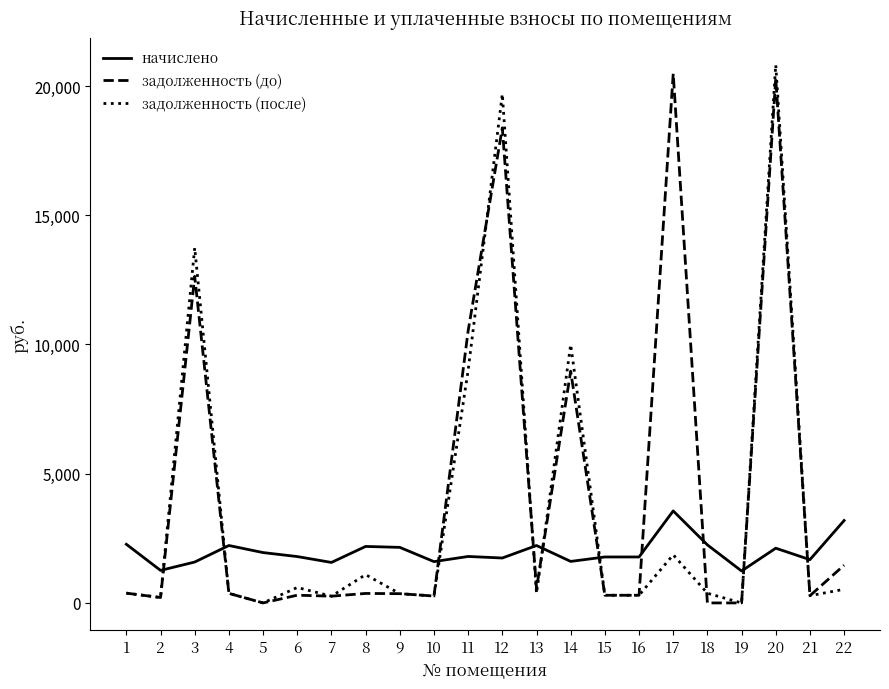

Which category has the highest value across all series?

20